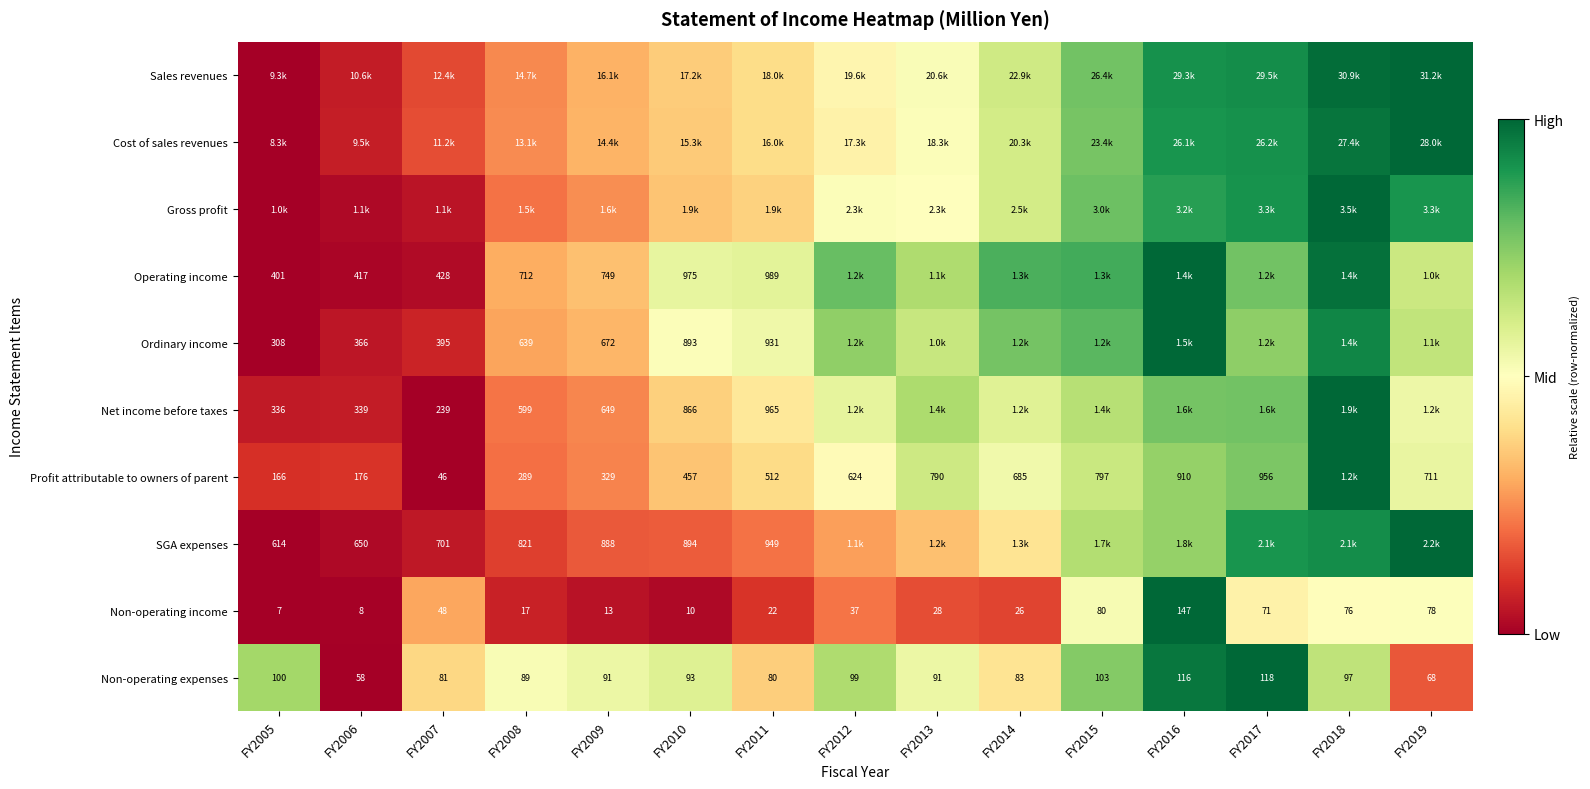

Is the value of Non-operating expenses at FY2019 greater than the value of Non-operating income at FY2005?

Yes